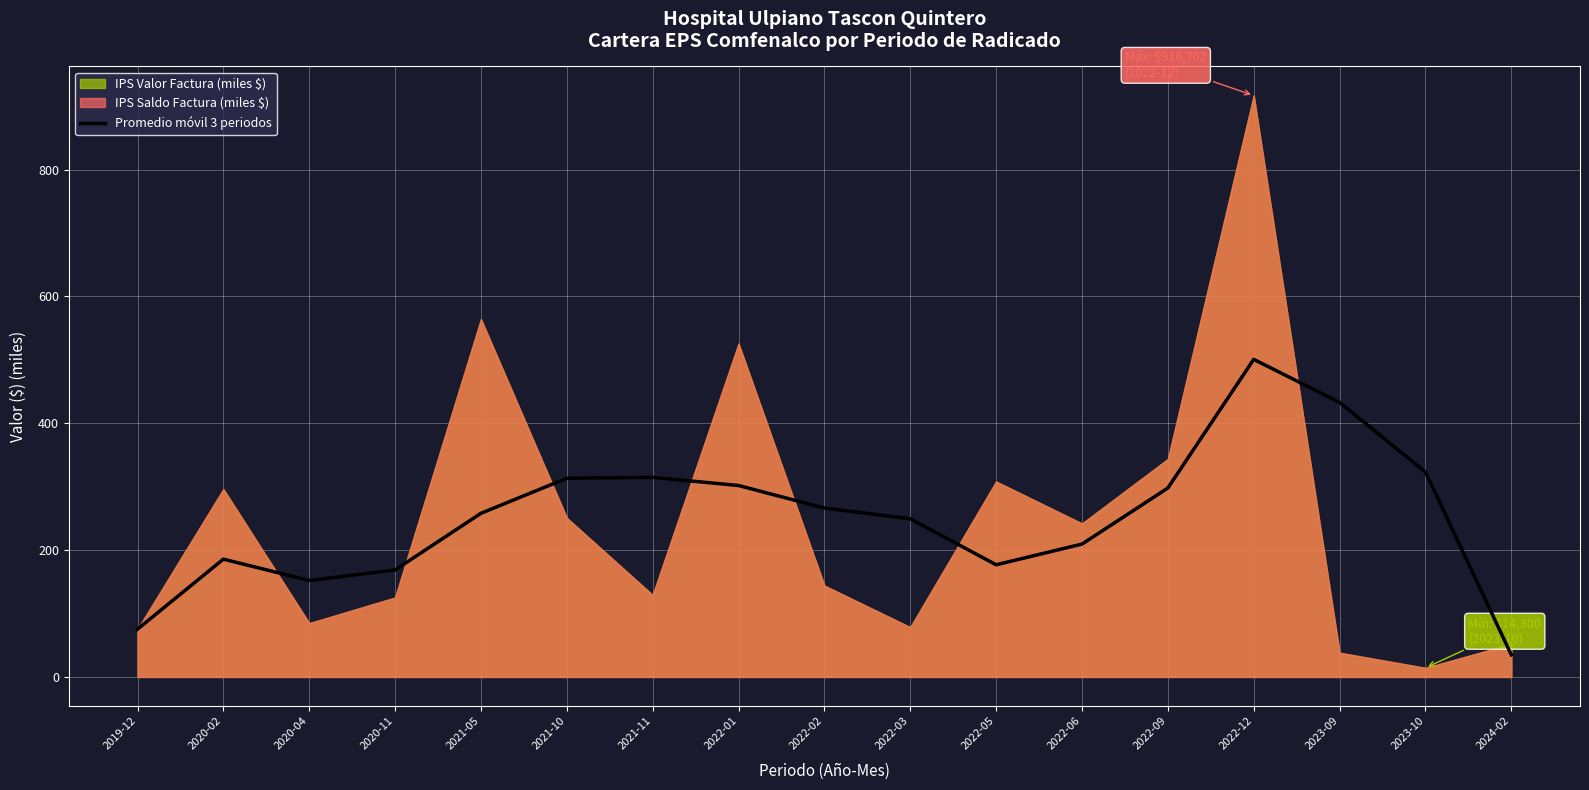

The value at 2022-12 is 309.2. True or false?

False